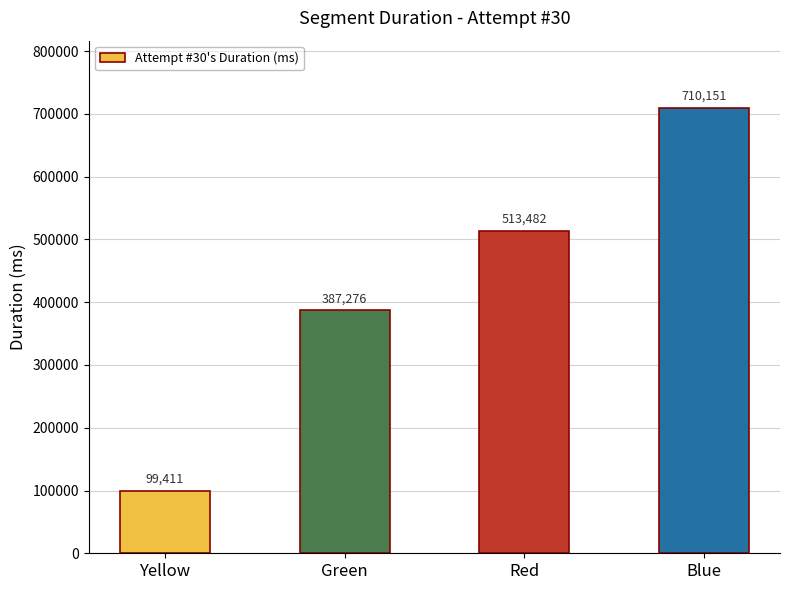

How many distinct data groups are displayed?

1